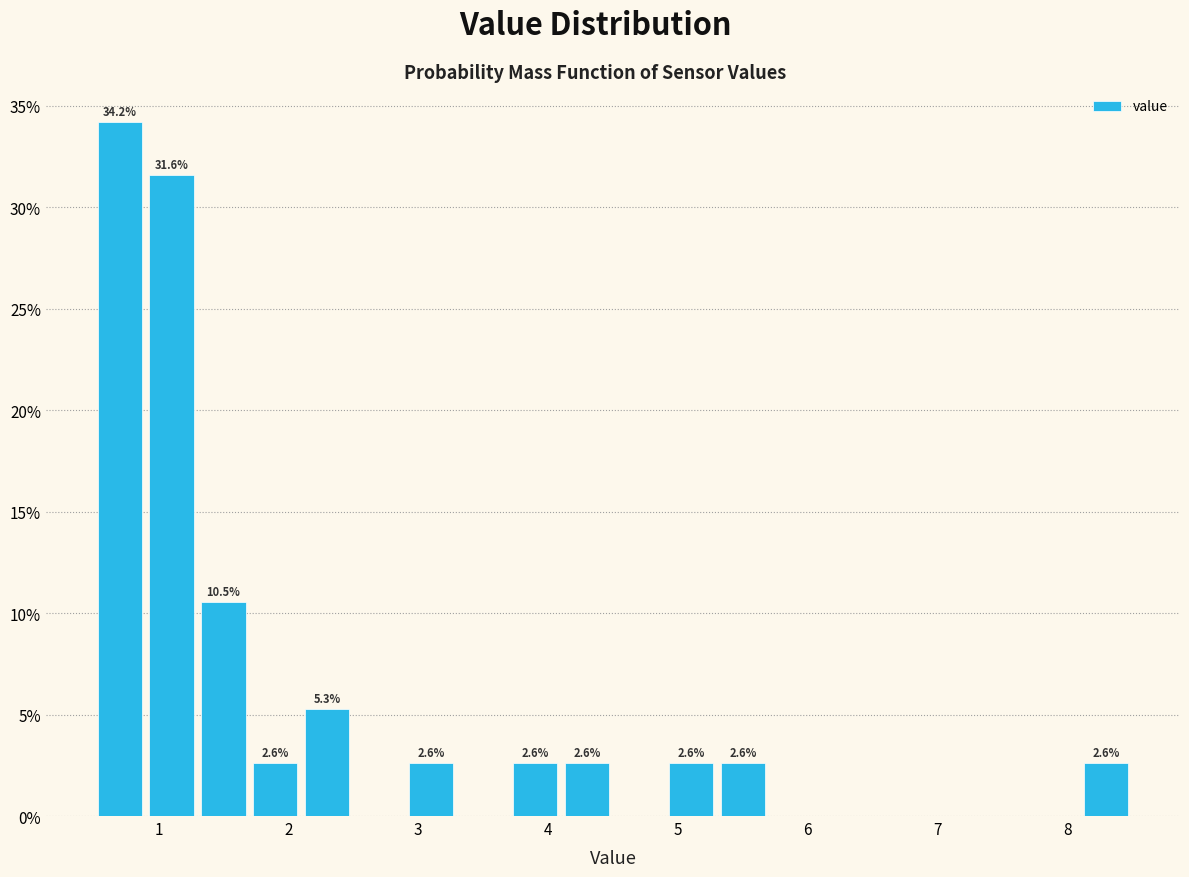

Which range on the x-axis has the tallest bar?

0.5 to 0.9